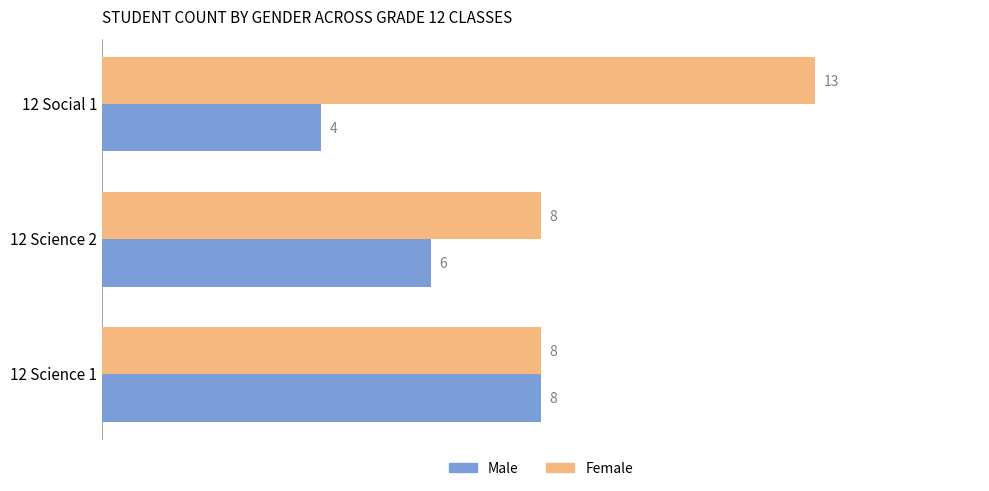

What are all the series names shown in the legend?

Male, Female